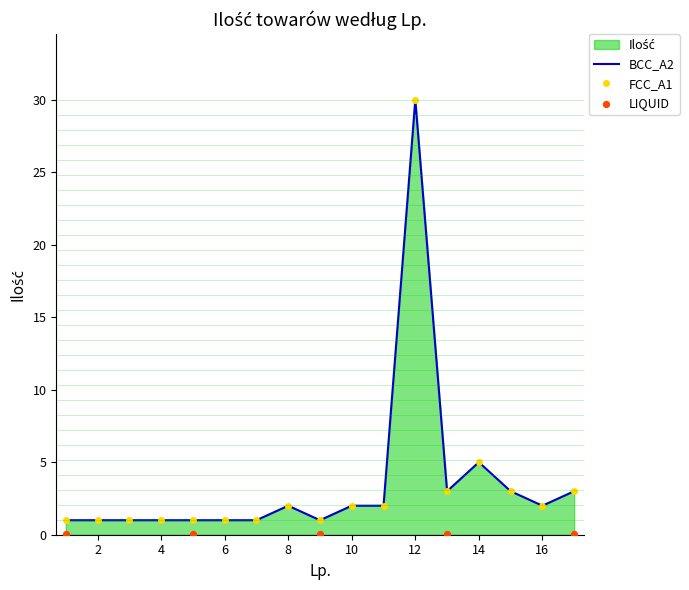

What is the change in value from 1 to 8?

+1